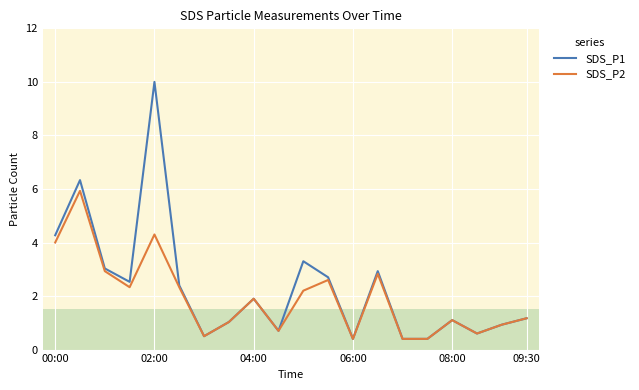

How many categories are shown in the chart?

20